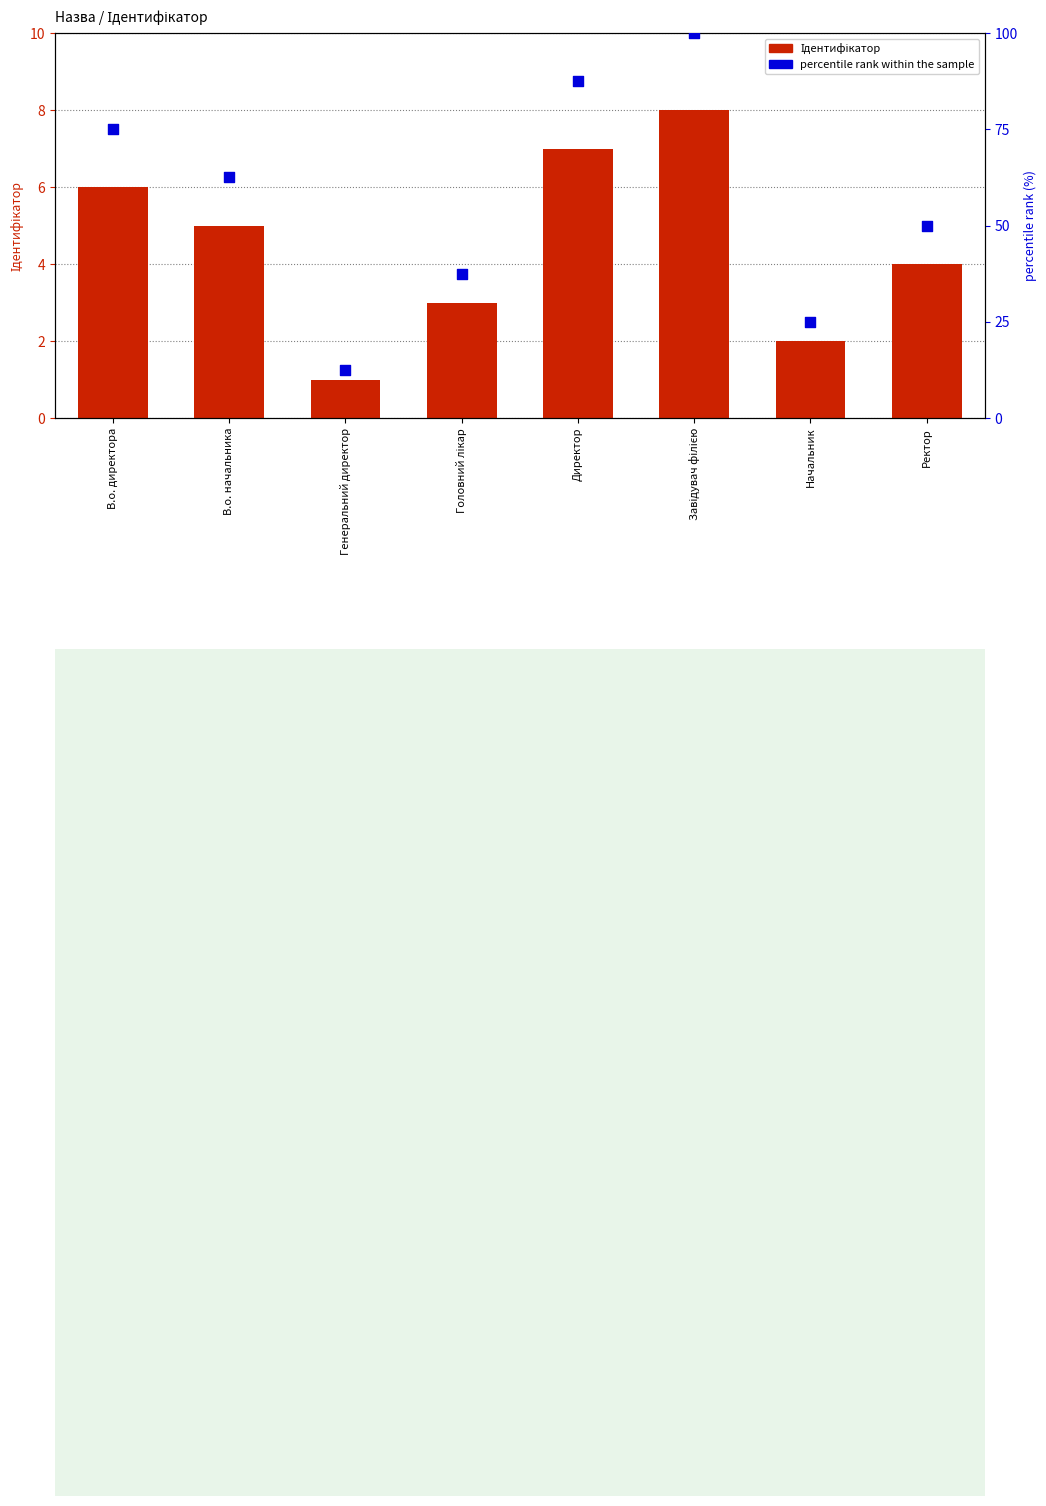

Which series reaches the minimum Y coordinate?

Ідентифікатор